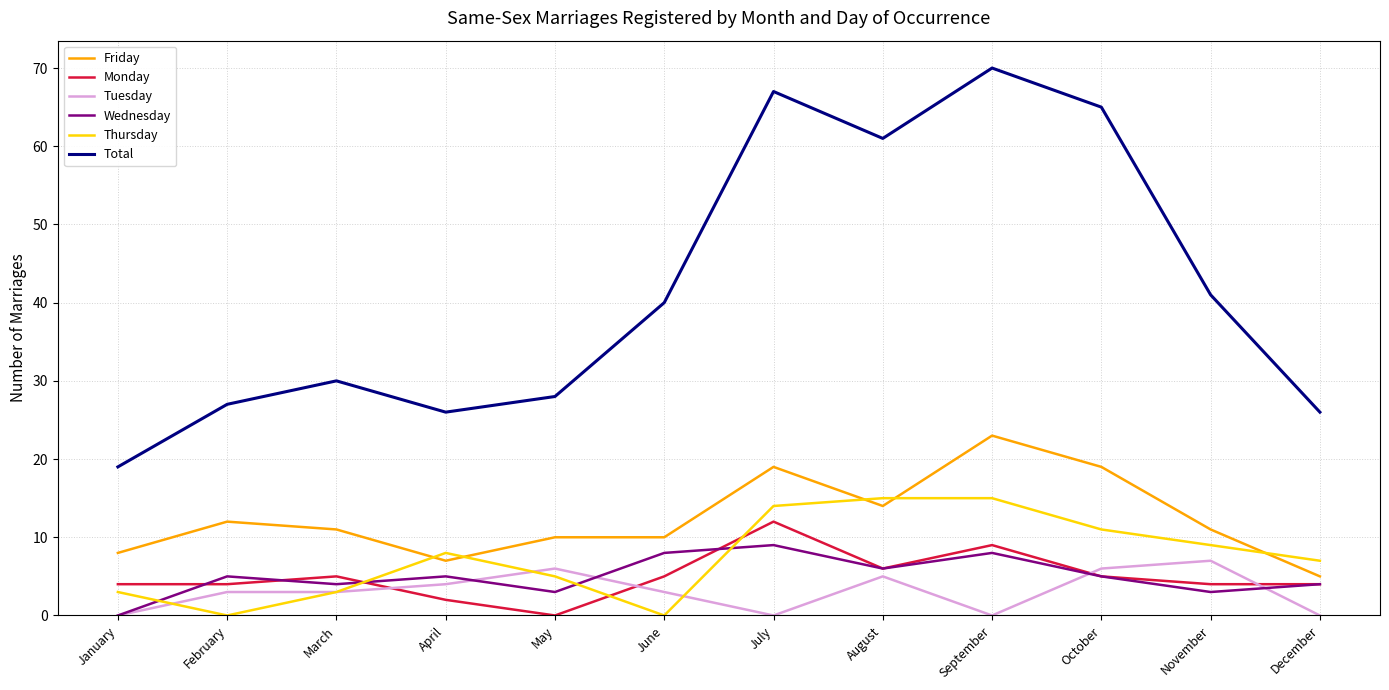

The Thursday series shows 9 at November. True or false?

True